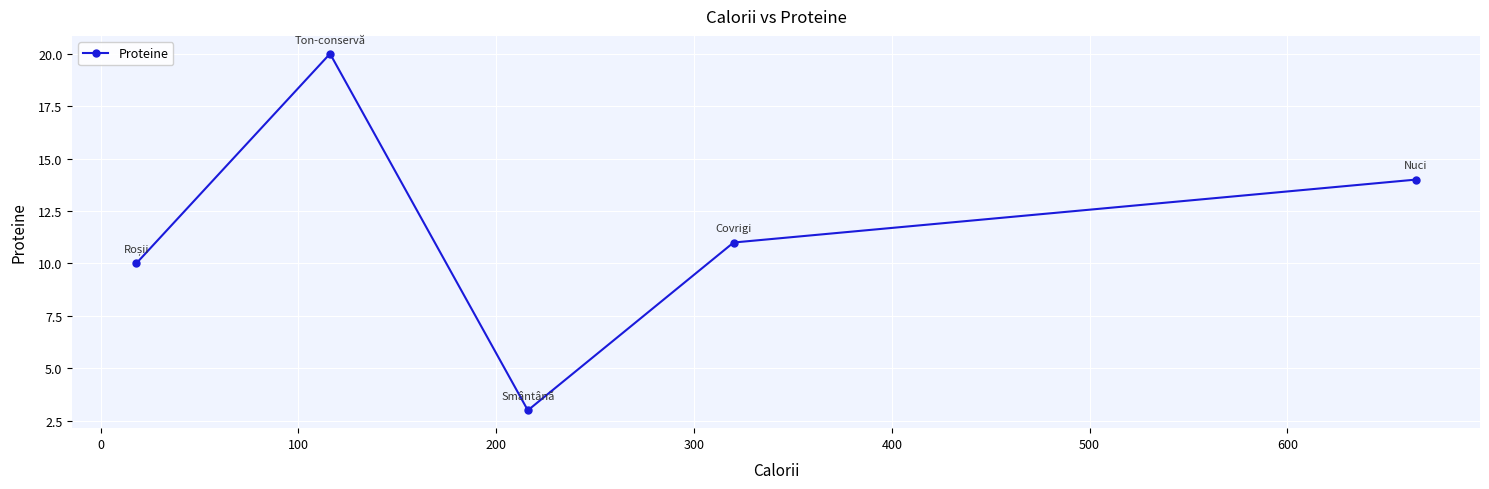

What is the minimum value shown in the chart?

3